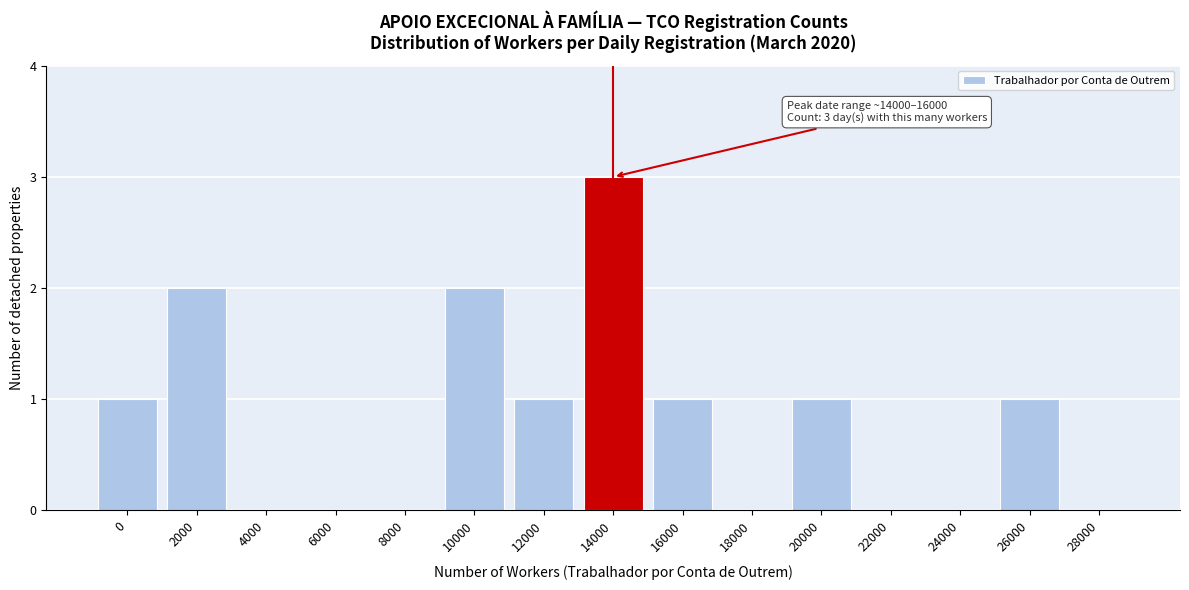

Reading right to left, what are all the values shown in this chart?

28000=0	26000=1	24000=0	22000=0	20000=1	18000=0	16000=1	14000=3	12000=1	10000=2	8000=0	6000=0	4000=0	2000=2	0=1